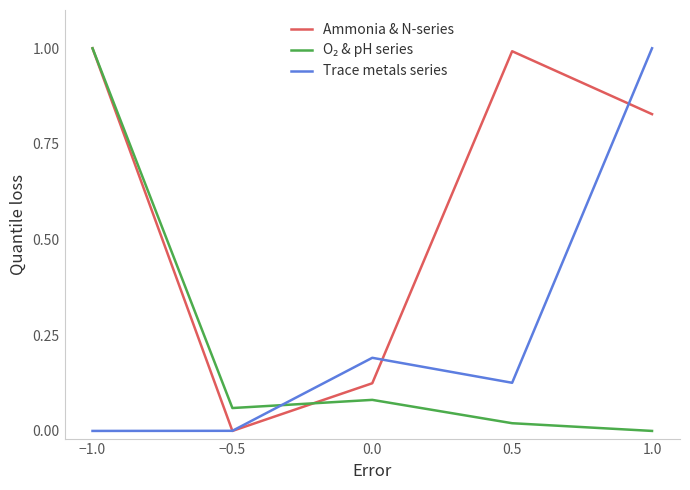

At which label does Trace metals series reach its peak?

1.0